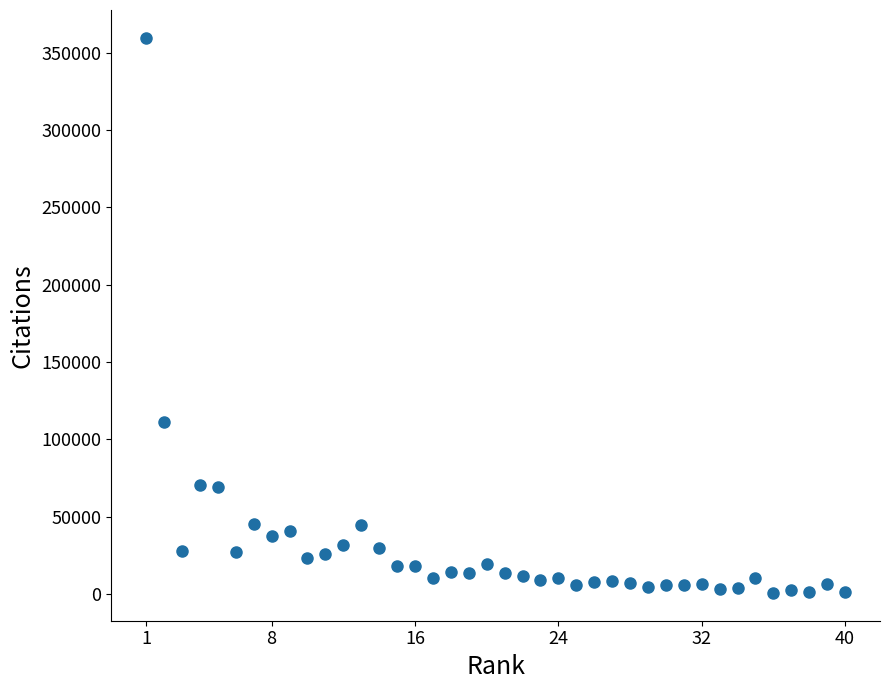

What is the range of Y values (max minus min)?

359010